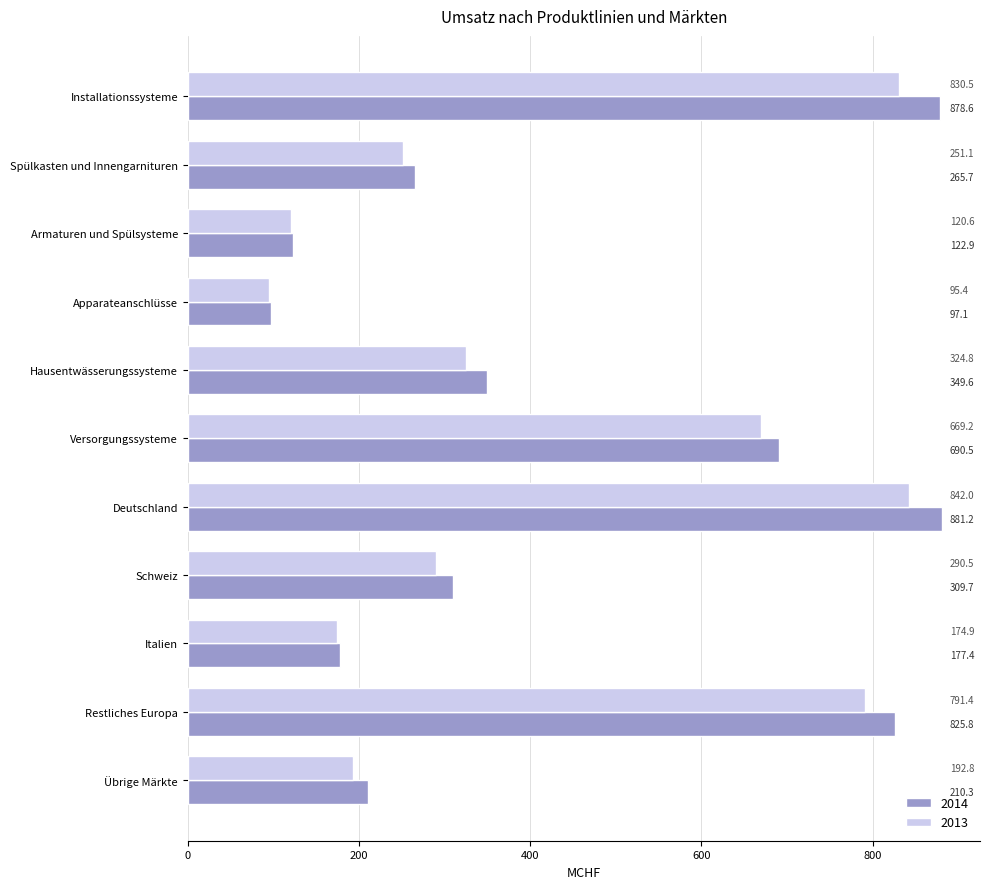

At how many categories does at least one series exceed 121?

10